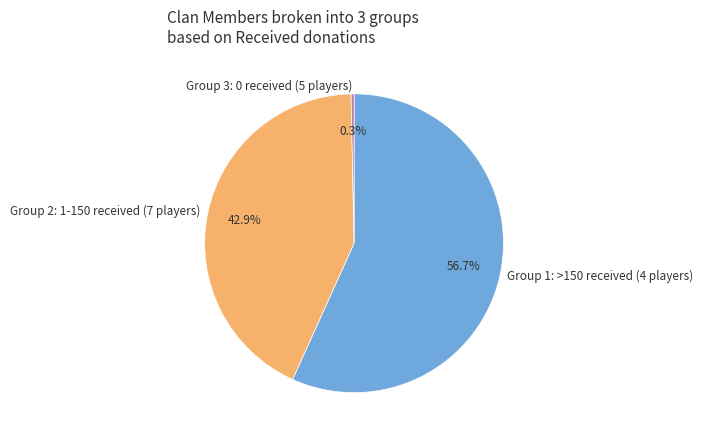

Combined, do Group 2: 1-150 received (7 players) and Group 1: >150 received (4 players) account for over 50%?

Yes